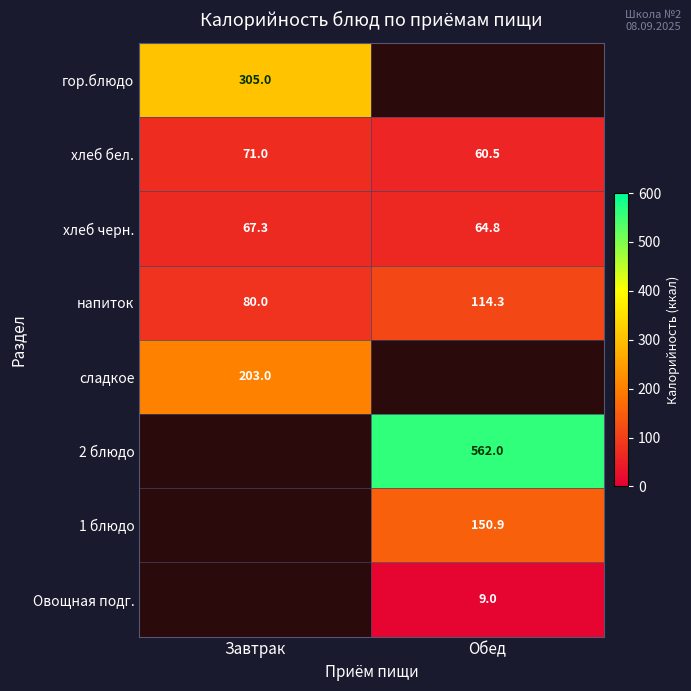

What is the average value of the хлеб бел. series?

65.8